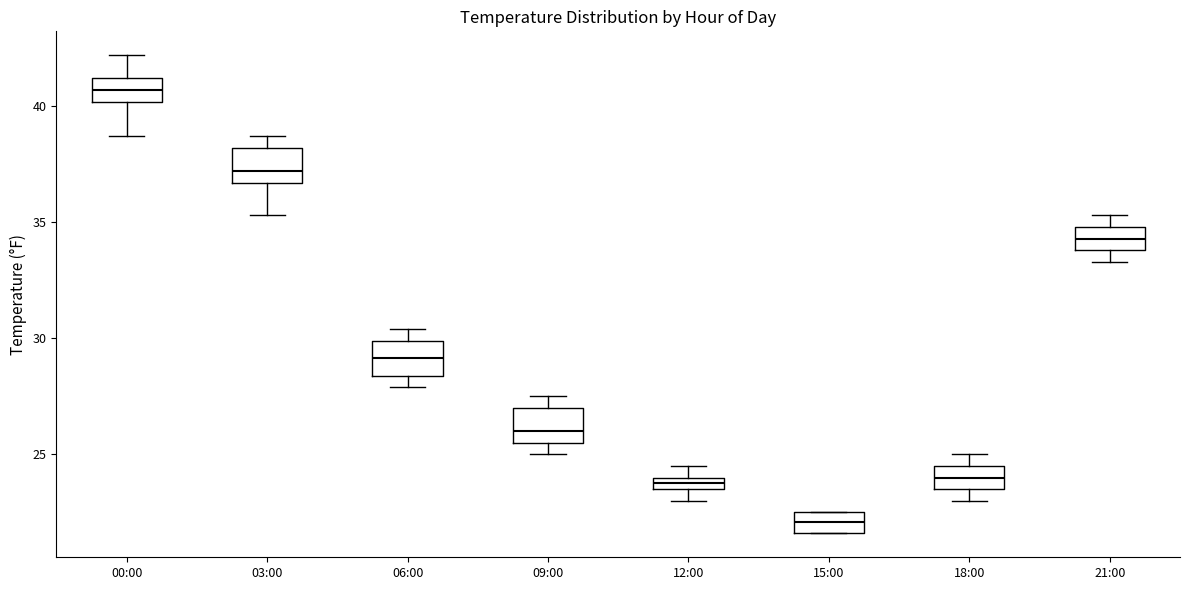

Which box's median line is the lowest?

15:00